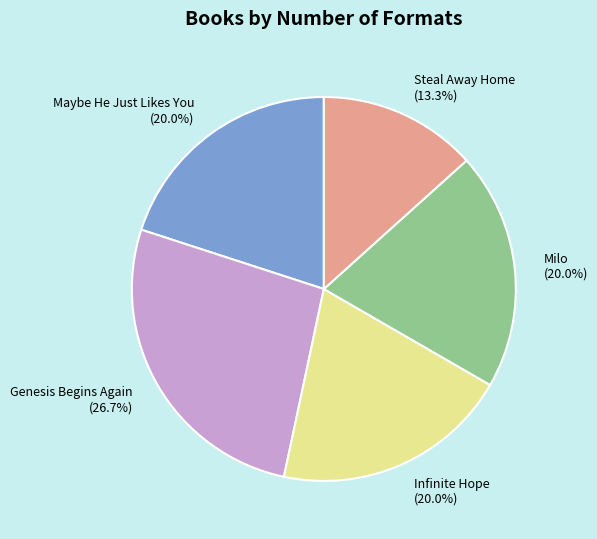

What percentage is the Milo slice, to the nearest percent?

20%